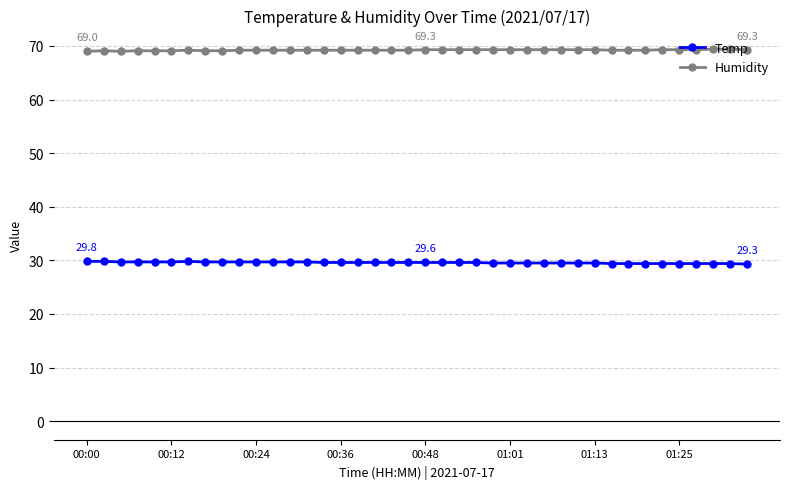

At how many categories does at least one series exceed 37?

40